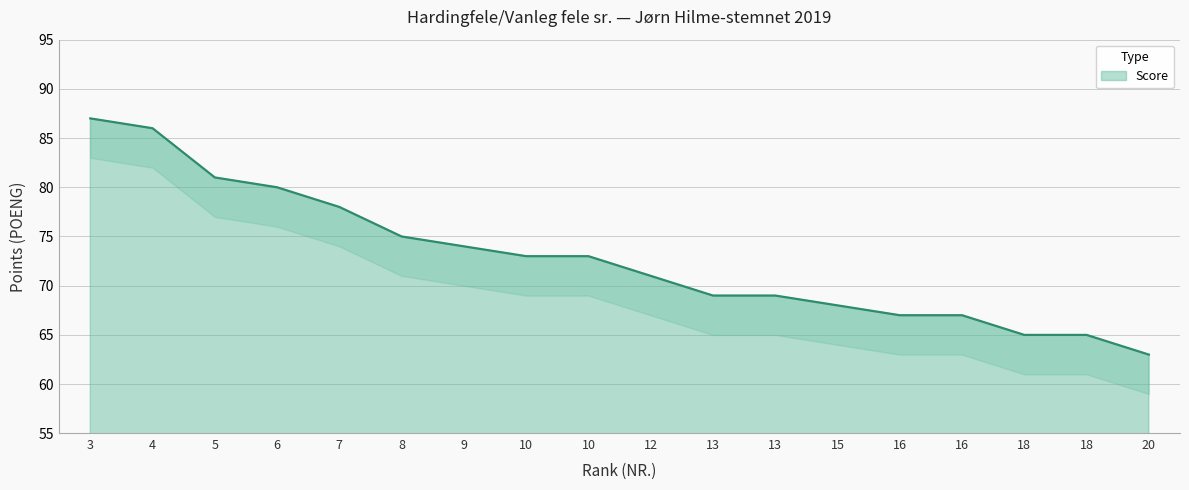

How many values are below 73?

9